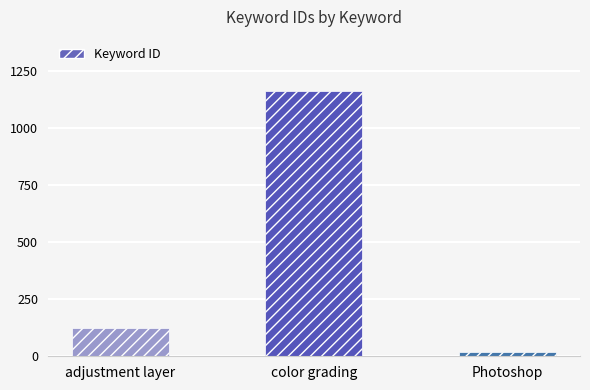

The value at Photoshop is 19. True or false?

True